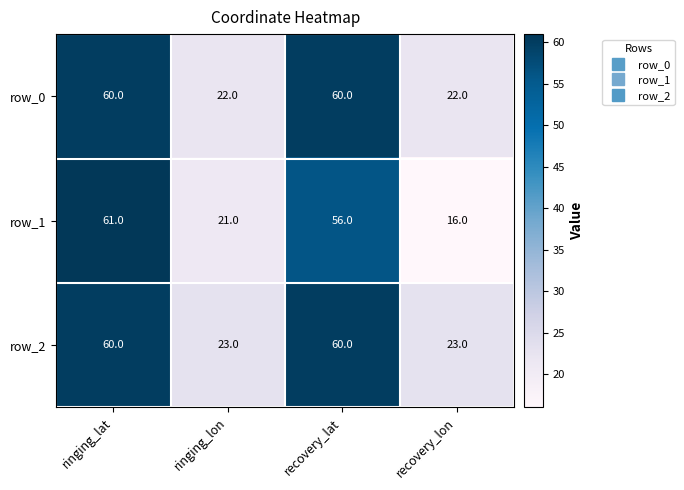

Between ringing_lat and recovery_lat, which series saw the biggest shift?

row_1